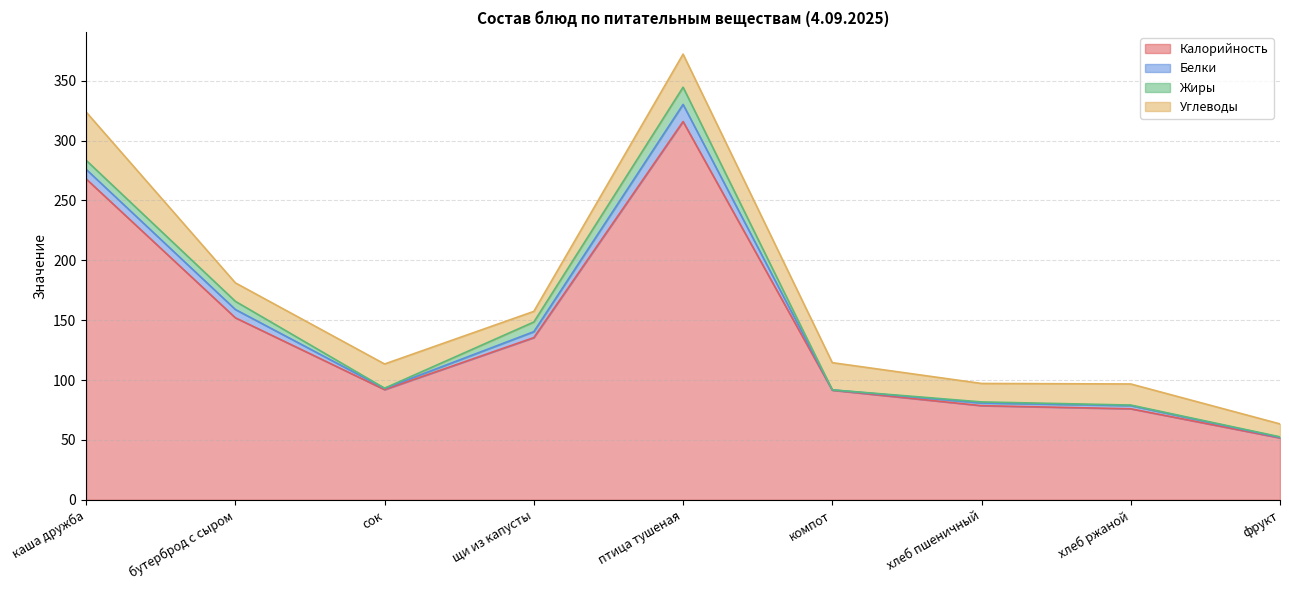

What is the sum of the Белки values at птица тушеная and хлеб ржаной?

16.9